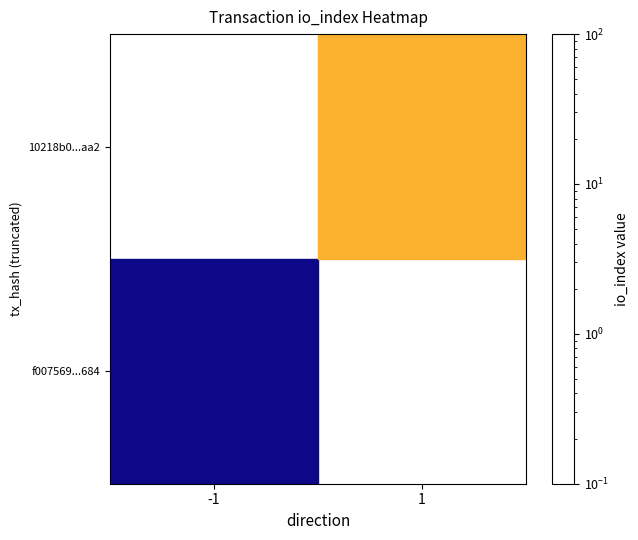

Rank the categories by f007569...684 value from lowest to highest.

1, -1